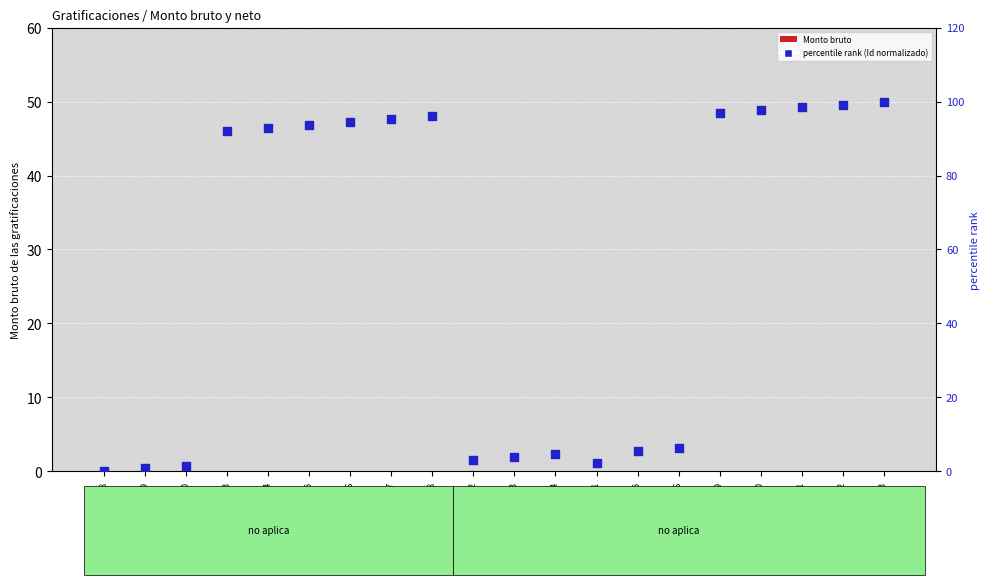

Which series reaches the maximum Y coordinate?

percentile rank within the sample